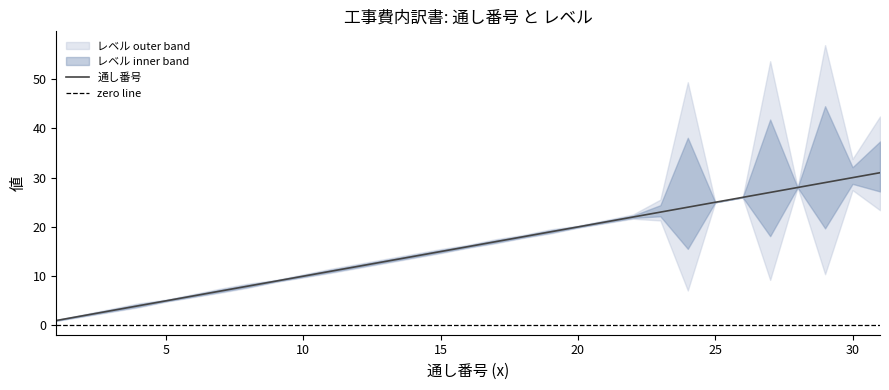

Approximately how many times larger is the value at 7 compared to 5?

1.4